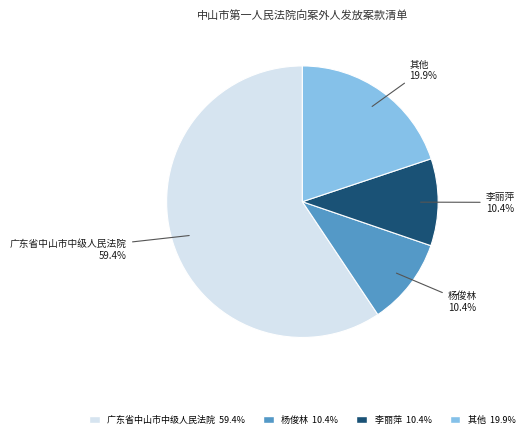

Is there a majority slice in this chart?

Yes